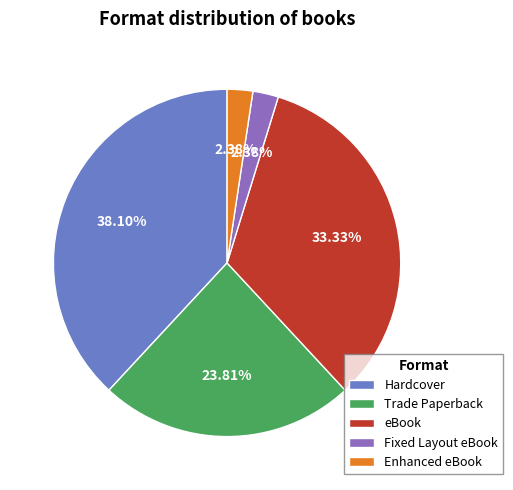

To the nearest percent, what is the difference between the largest and smallest slice percentages?

36%